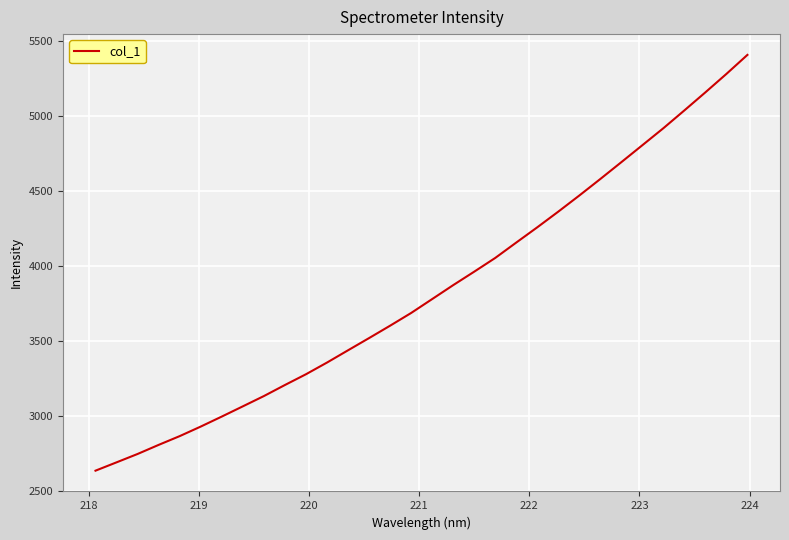

What is the smallest value displayed?

2634.4